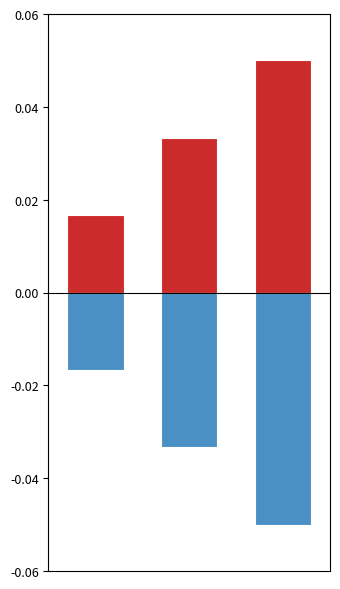

How many Ідентифікатор (pos) values are between 0 and 1?

3